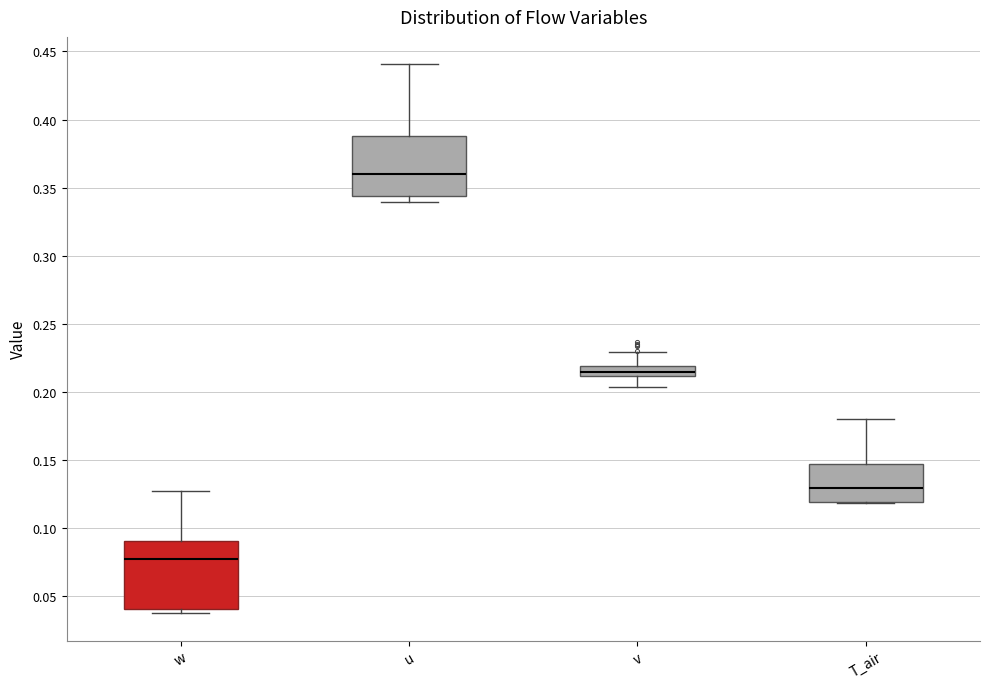

Which box has the highest median line?

u